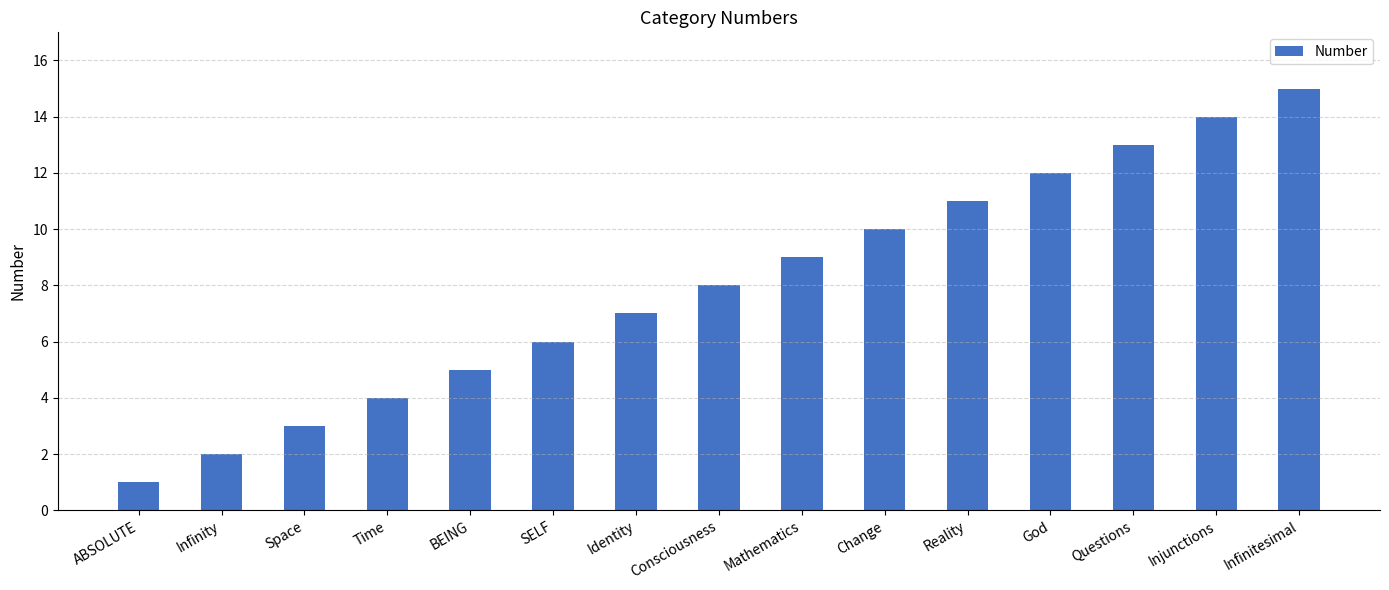

What is the change in value from ABSOLUTE to Reality?

+10